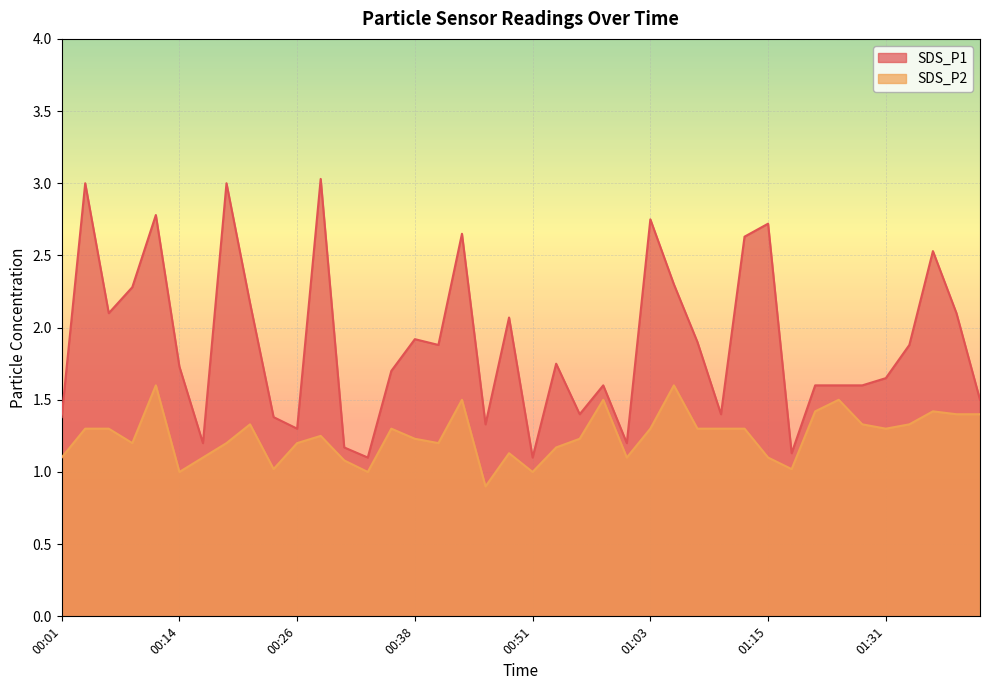

List the series in order of their overall mean, highest first.

SDS_P1, SDS_P2